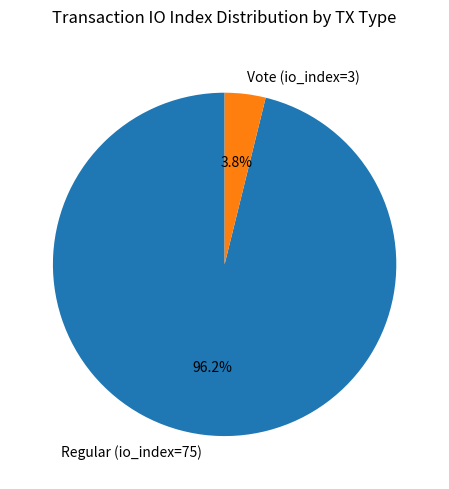

What is the smallest slice in the pie chart?

Vote (io_index=3)